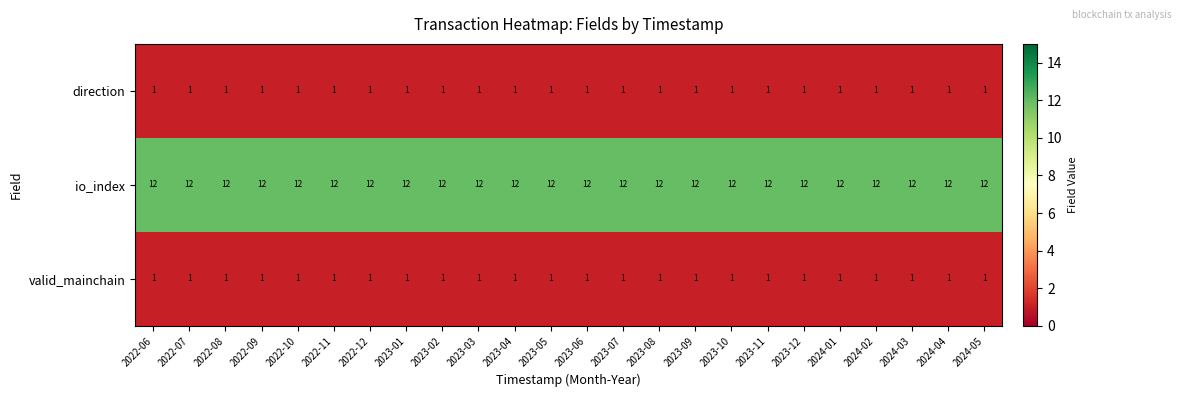

What is the approximate value of io_index at 2024-04?

12